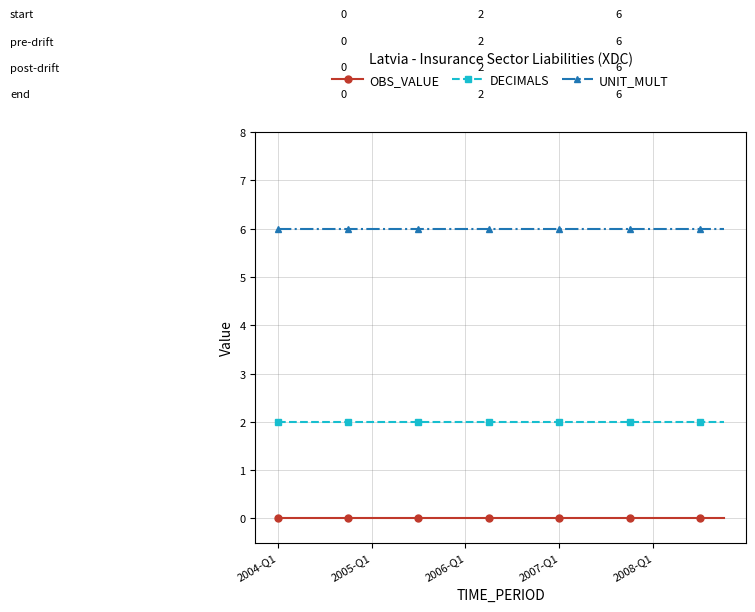

Count the number of data series in this chart.

3